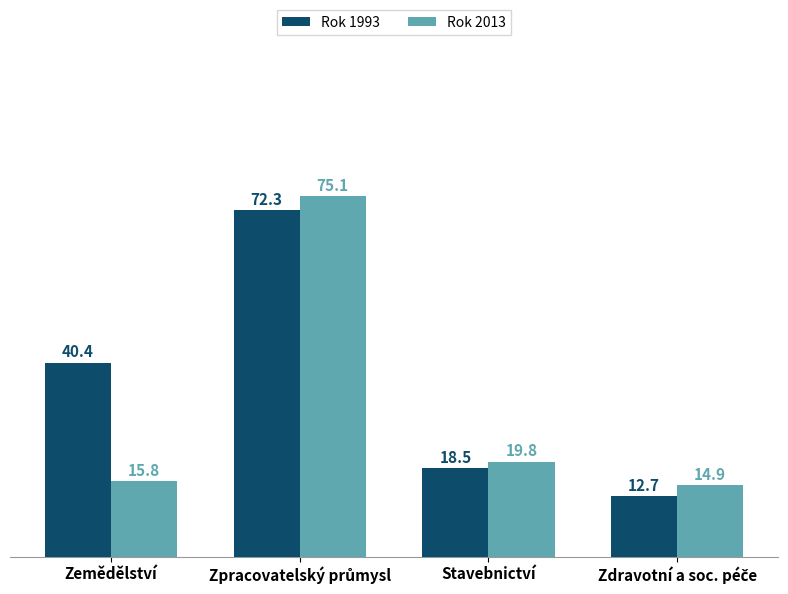

What position from the right is Stavebnictví?

2